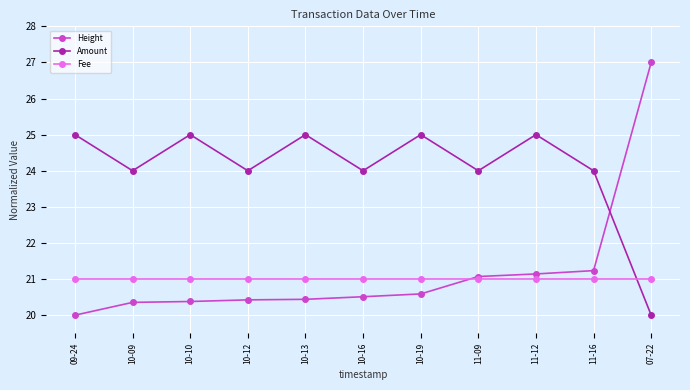

What is the highest value of the Amount series?

25.0